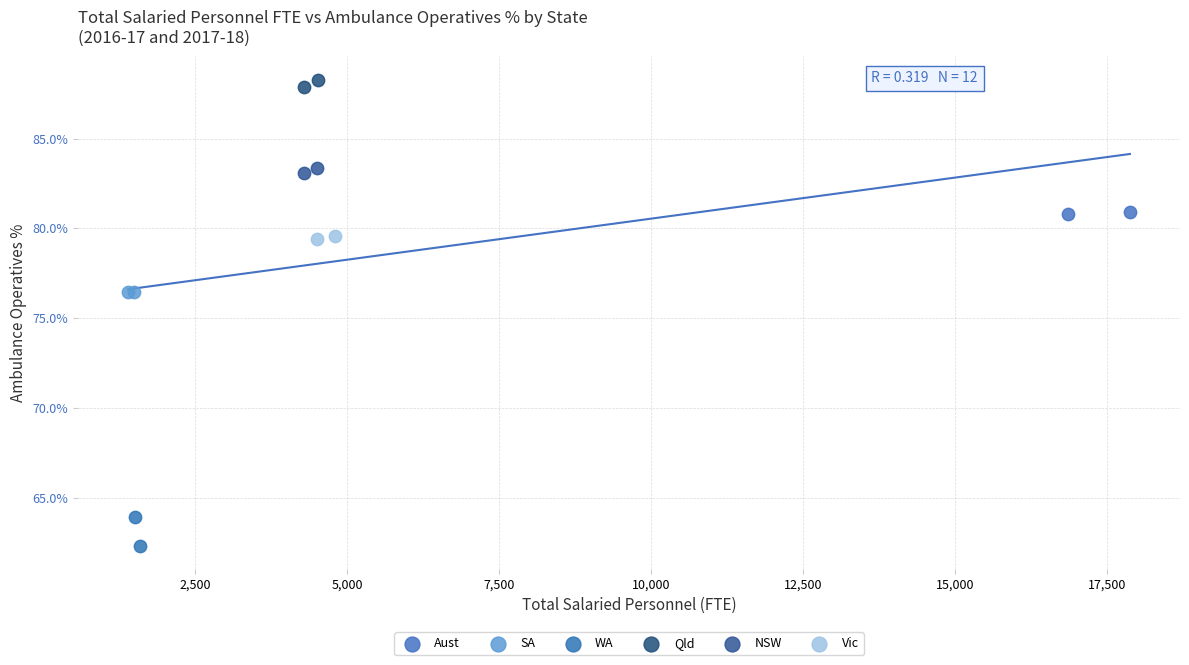

What are all the series names shown in the legend?

Aust, SA, WA, Qld, NSW, Vic